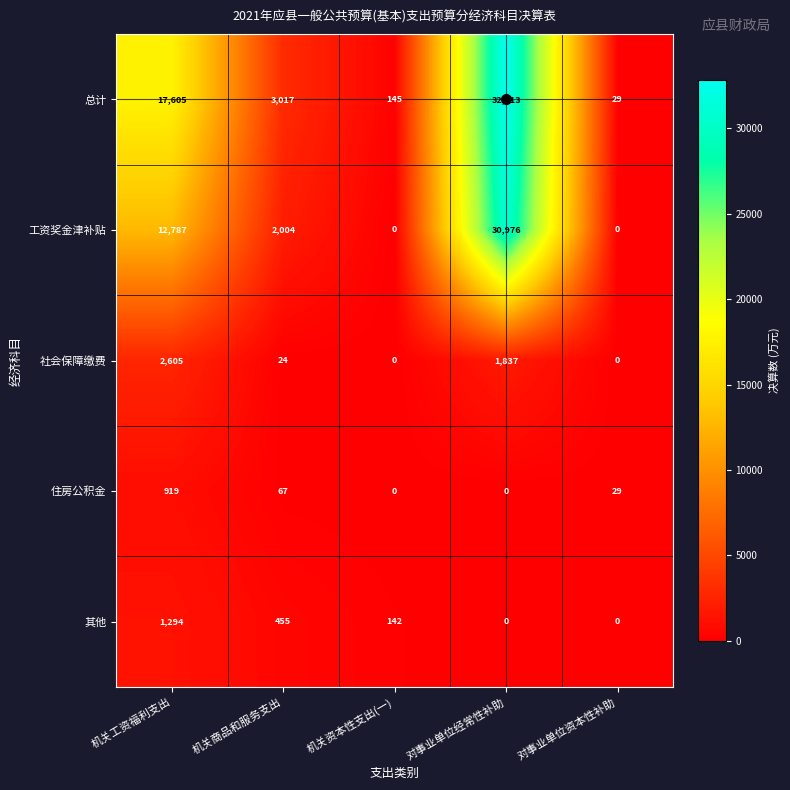

Is it true that 社会保障缴费 equals 0 at 机关资本性支出(一)?

True